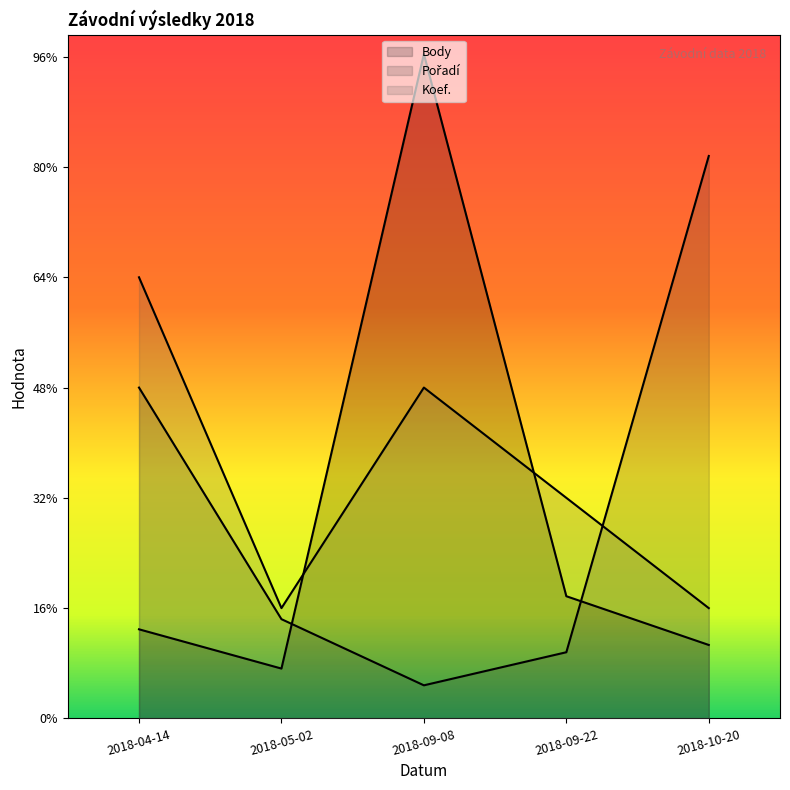

List the labels in order of Body value, largest first.

2018-09-08, 2018-09-22, 2018-04-14, 2018-10-20, 2018-05-02